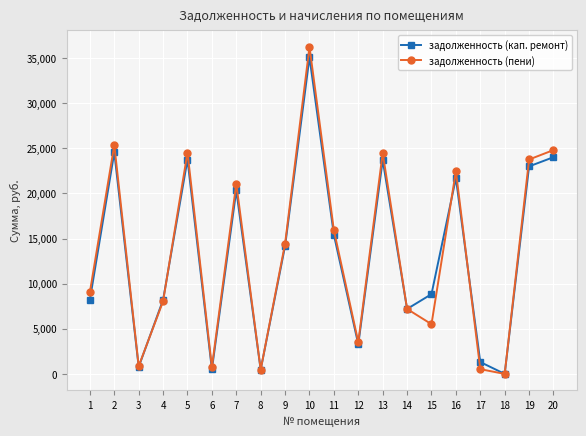

Where does the задолженность (пени) series first go above 14449?

2